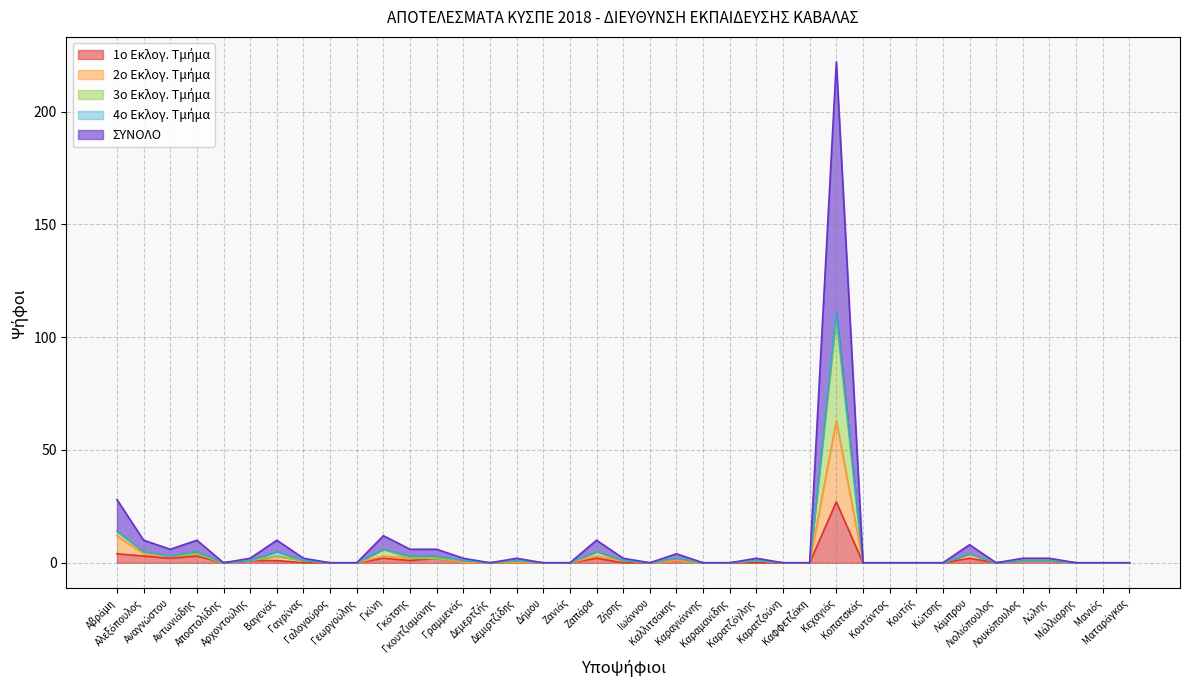

What is the label of the 7th point from the right?

Λάμπρου